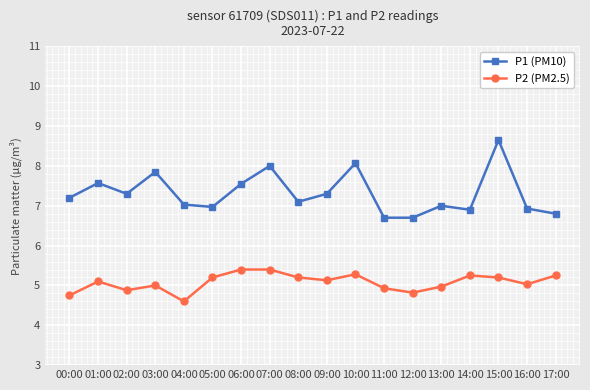

How many lines are shown in the chart?

2